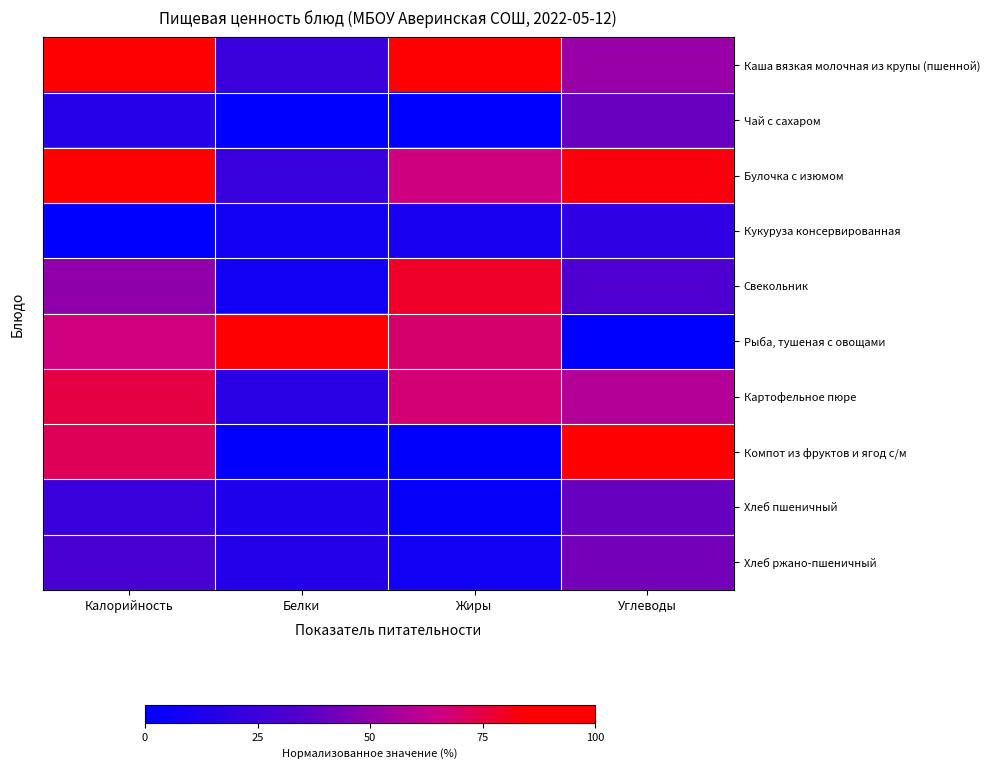

What is the maximum value shown in the chart?

1.0